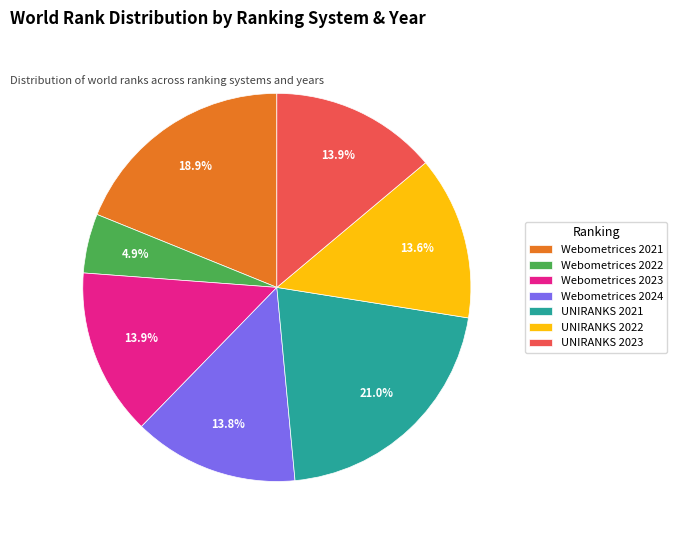

Does Webometrices 2022 account for over 50% of the chart?

No